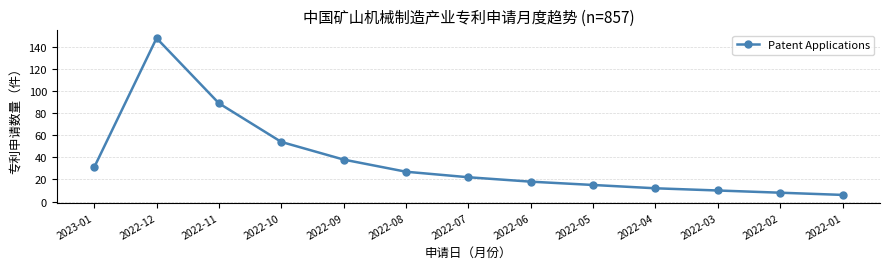

What is the minimum value shown in the chart?

6